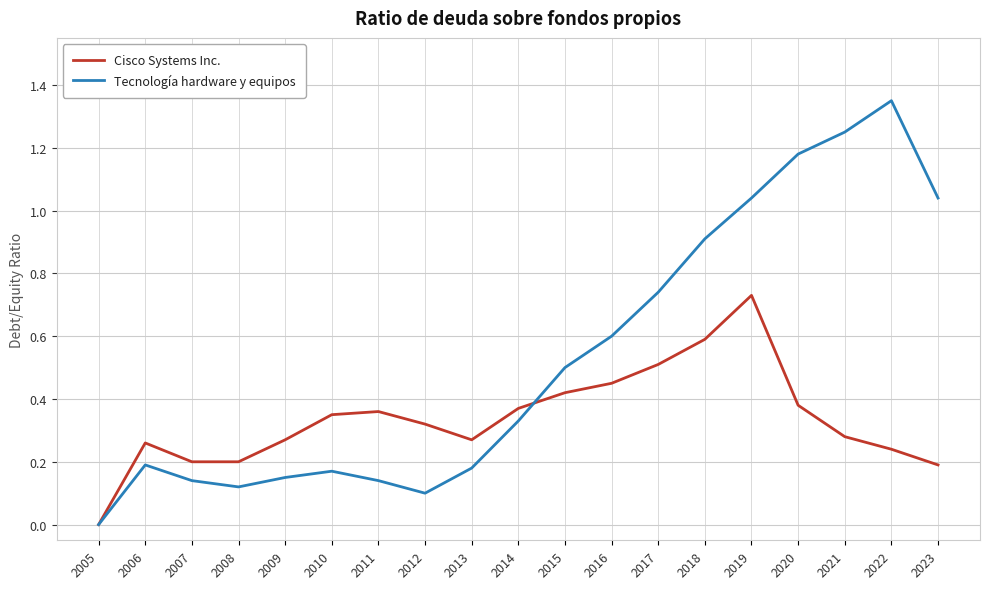

Which series changed the most between 2017 and 2020?

Tecnología hardware y equipos